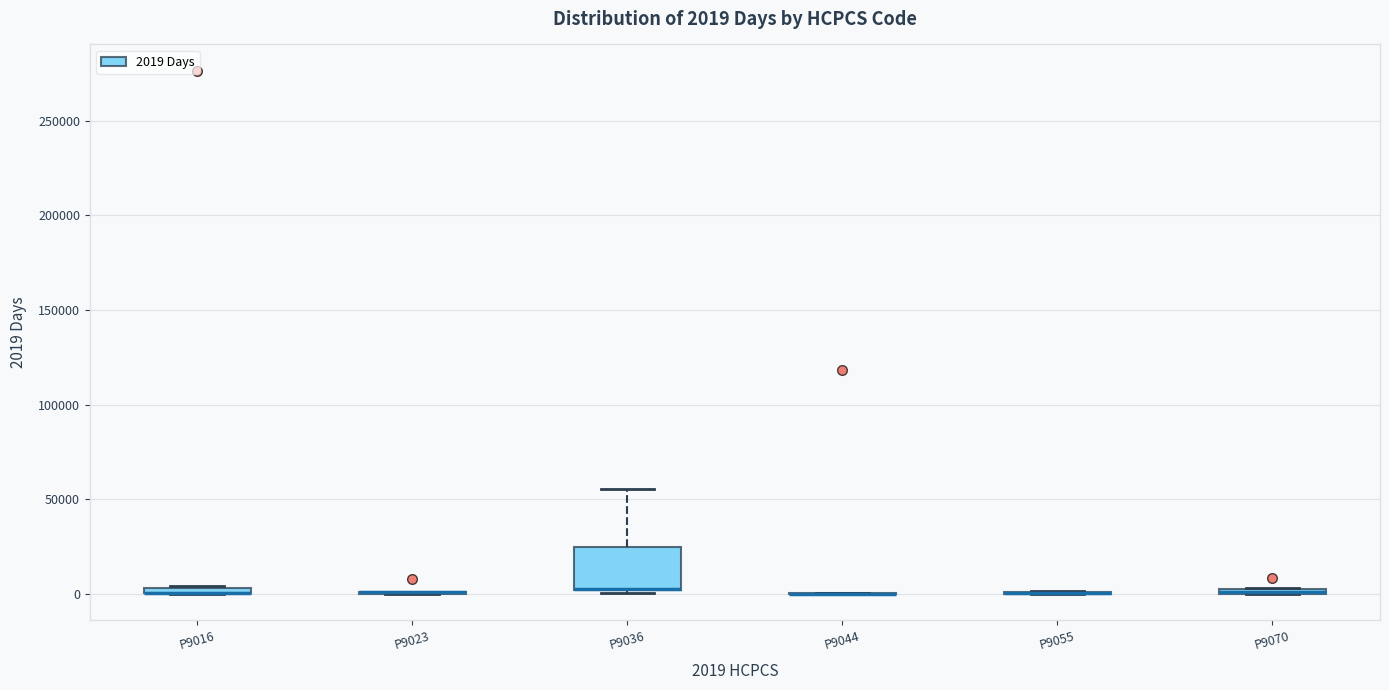

Comparing the boxes themselves (not the whiskers), which one is the tallest?

P9036